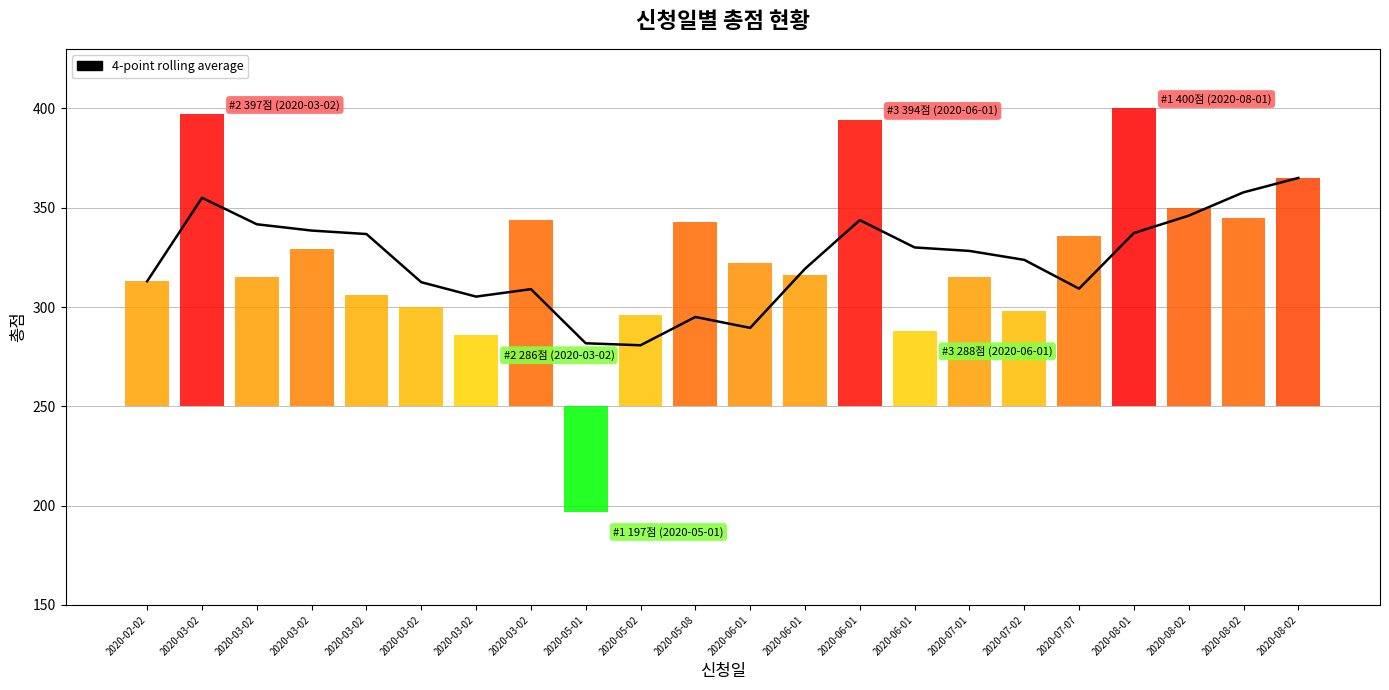

Rank the categories by value from lowest to highest.

2020-05-02, 2020-05-01, 2020-06-01, 2020-05-08, 2020-03-02, 2020-03-02, 2020-07-07, 2020-03-02, 2020-02-02, 2020-06-01, 2020-07-02, 2020-07-01, 2020-06-01, 2020-03-02, 2020-08-01, 2020-03-02, 2020-03-02, 2020-06-01, 2020-08-02, 2020-03-02, 2020-08-02, 2020-08-02